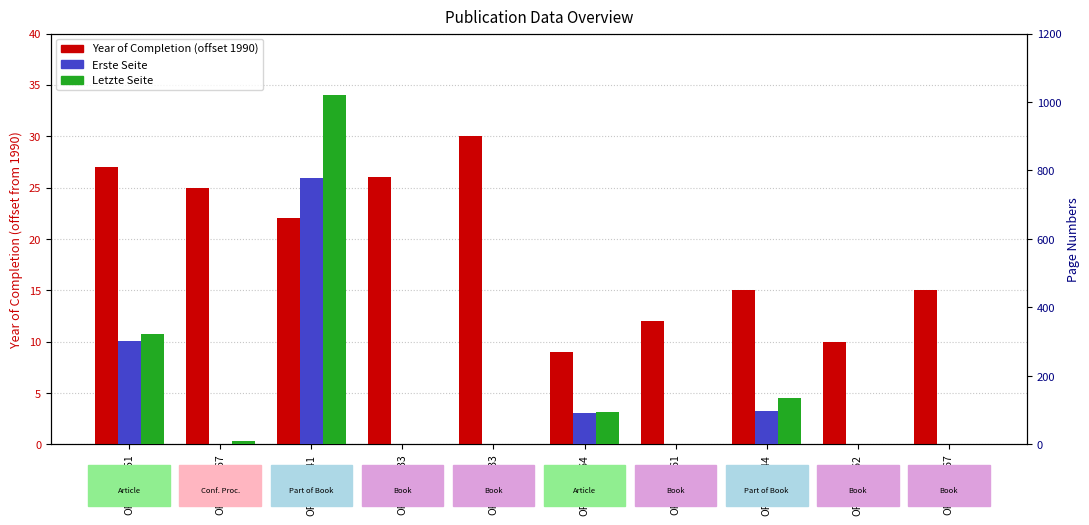

How many bars are there in each group?

3